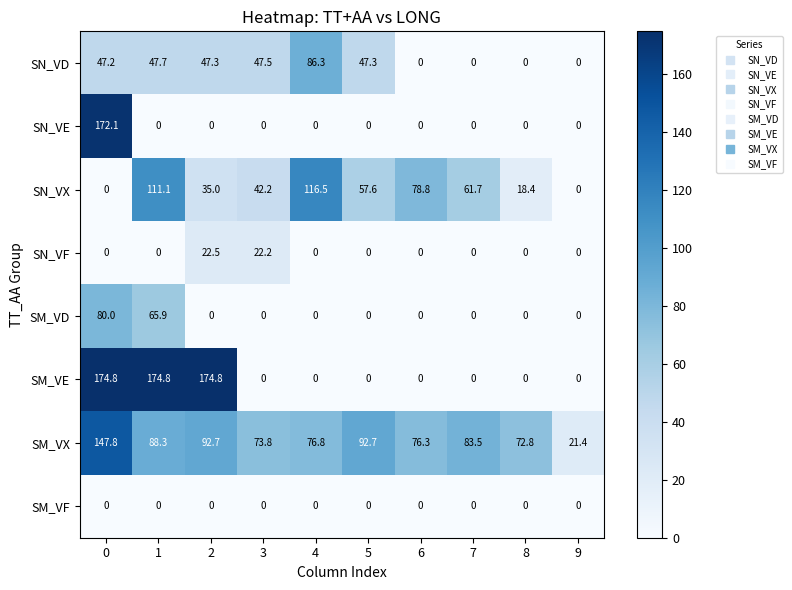

Is it true that SN_VX equals 11.5 at 3?

False